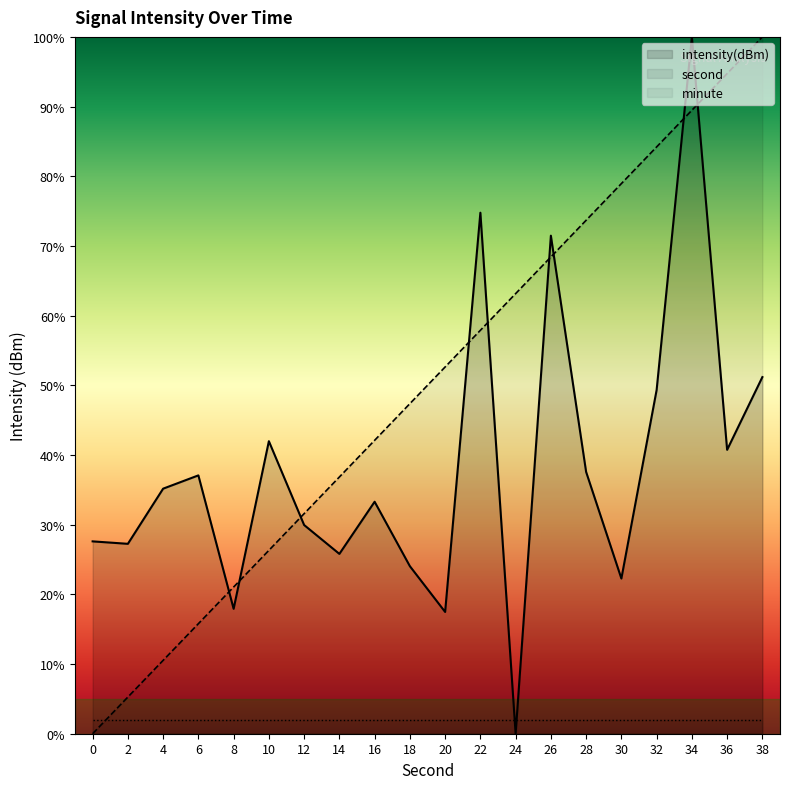

What is the total value across all series at 6?

54.9